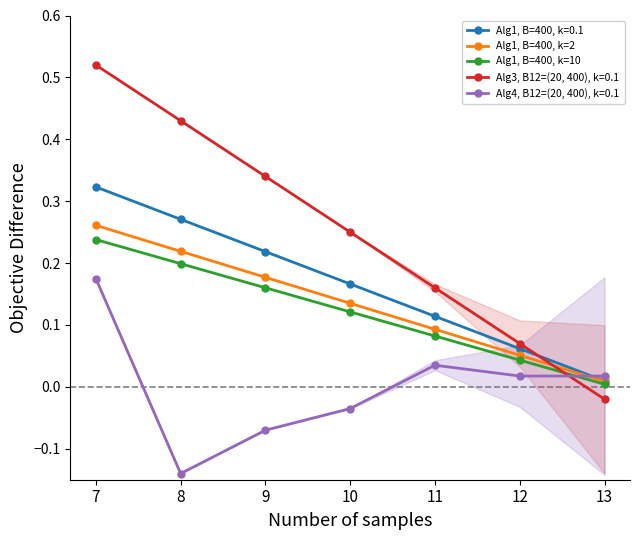

True or false: Alg1, B=400, k=10 has a value of 0.2 at 9.

True